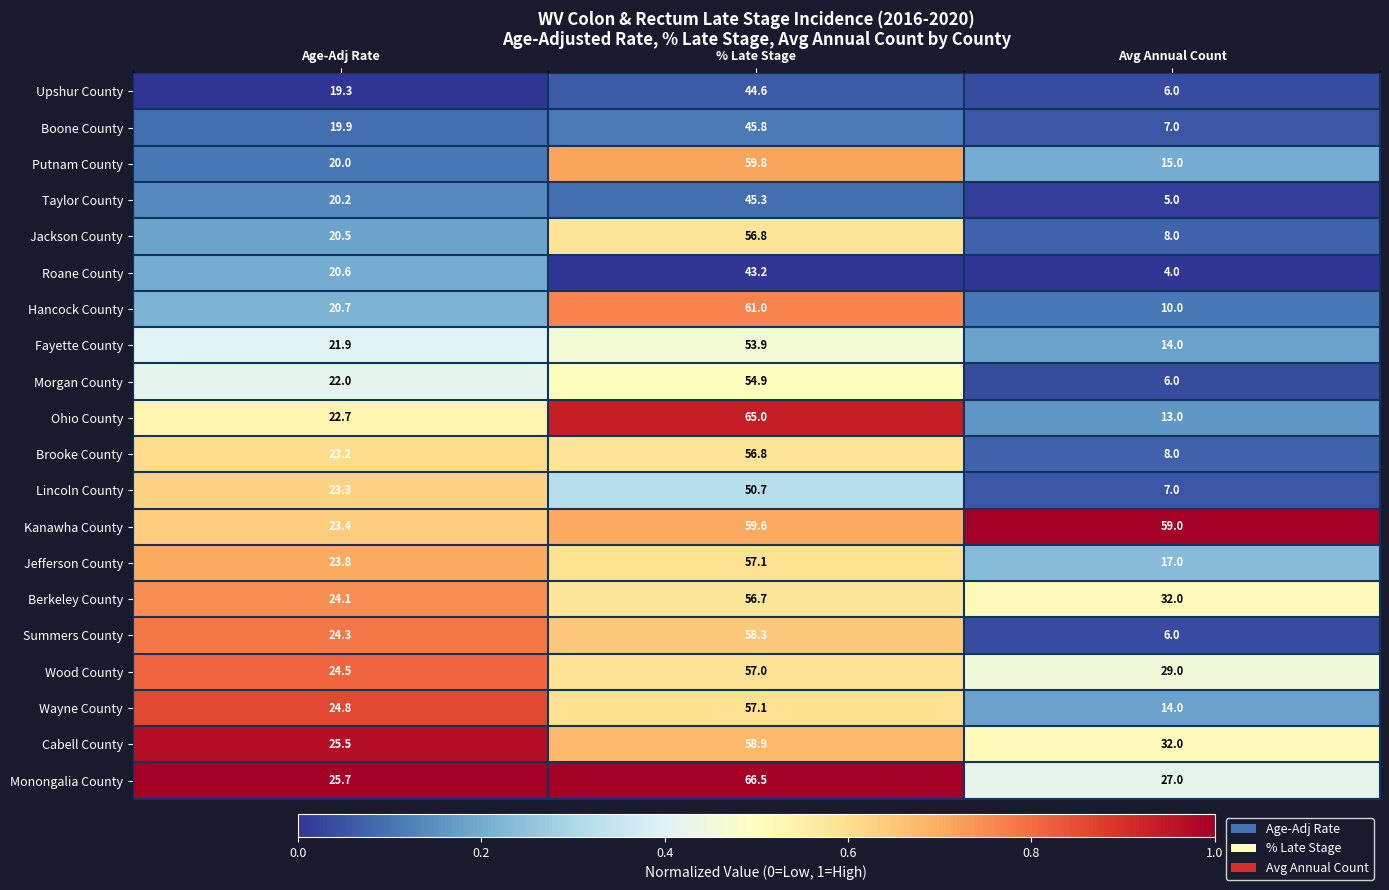

What is the minimum value for Monongalia County?

25.7